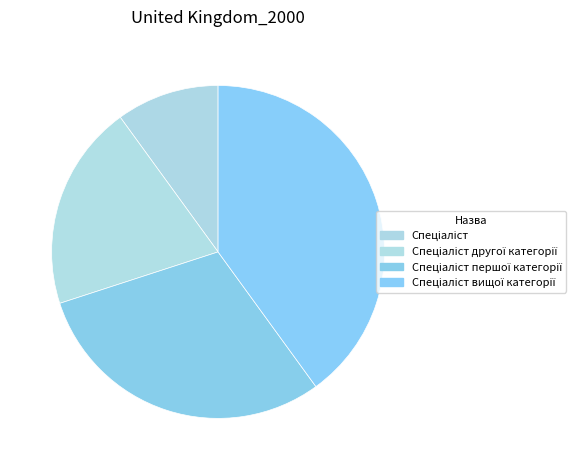

How many segments does this pie chart have?

4